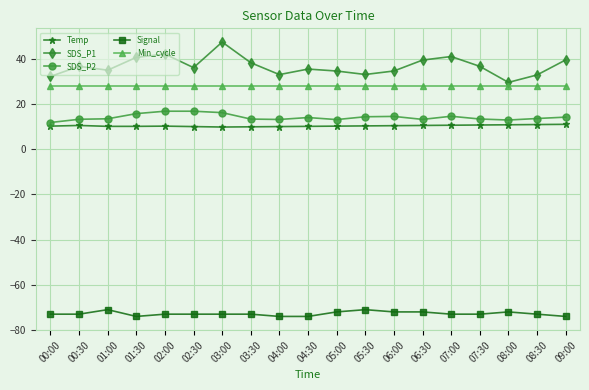

Which category has the highest value in the SDS_P1 series?

03:00